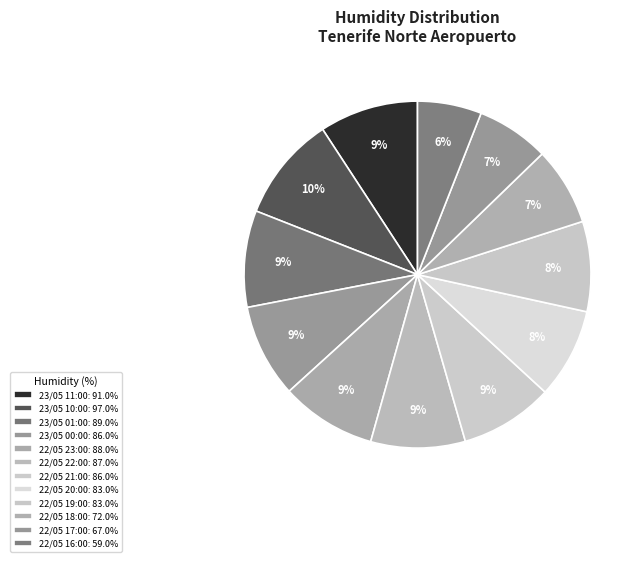

Which category has the biggest portion of the pie?

23/05 10:00